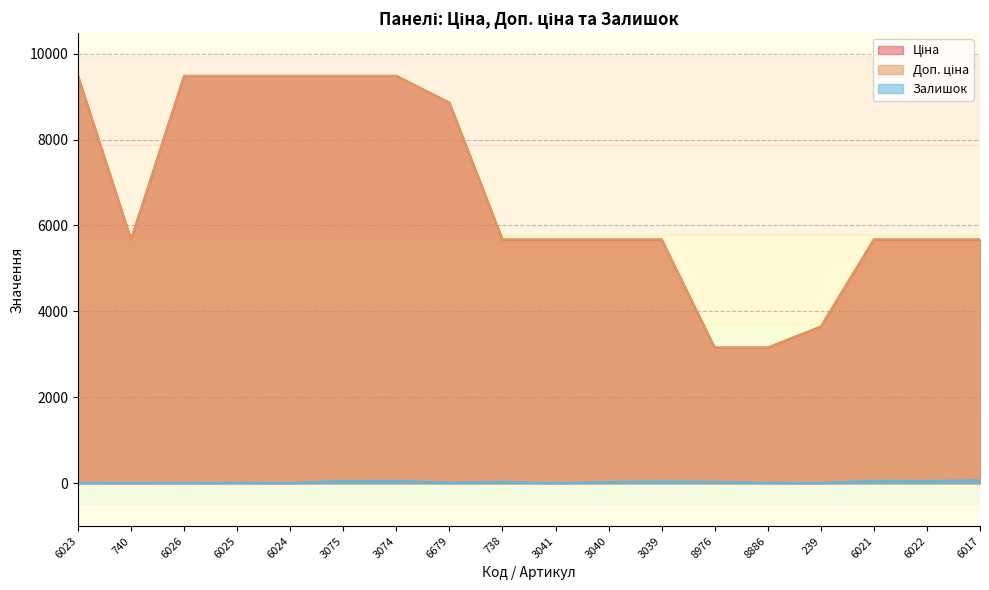

What is the difference between the second highest and second lowest values in the Ціна series?

6322.2